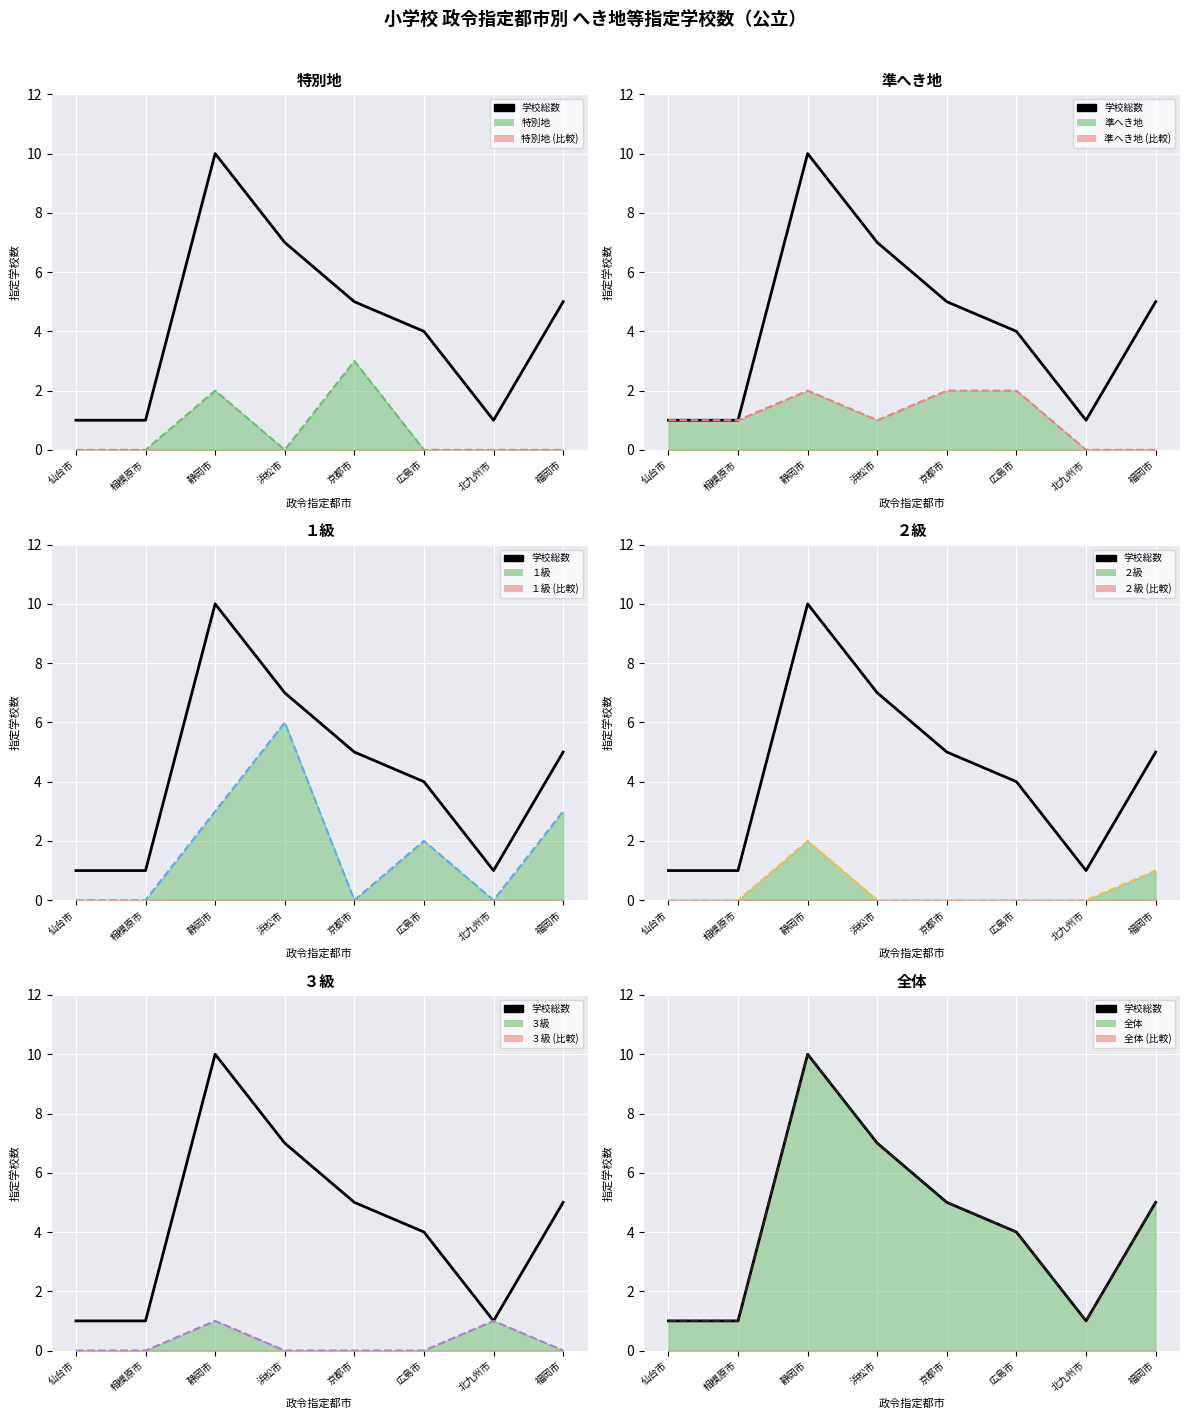

How many interior local peaks does the ２級 (本校) series have?

1